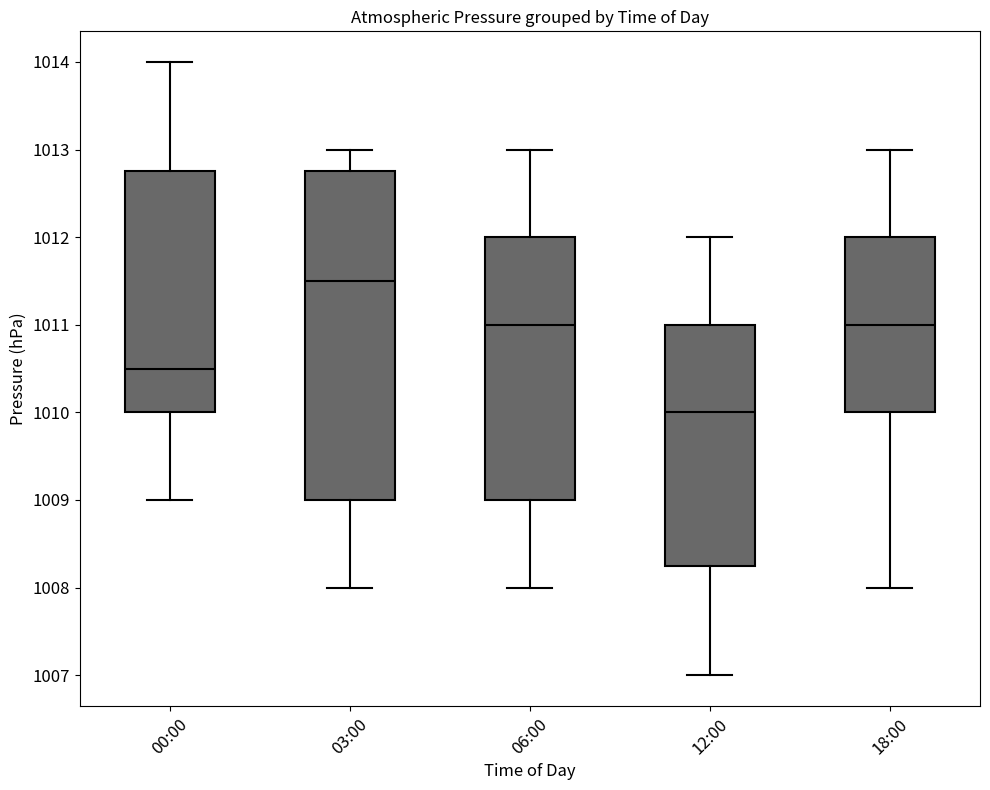

Reading left to right, transcribe this box plot: for each box, give where its median line is, the range the box spans, and where its two whiskers end, as read against the y-axis. The values are not printed on the chart, so give them approximately, as read against the axis.

00:00: median 1010.5, box 1010.0 to 1012.8, whiskers 1009.0 to 1014.0
03:00: median 1011.5, box 1009.0 to 1012.8, whiskers 1008.0 to 1013.0
06:00: median 1011.0, box 1009.0 to 1012.0, whiskers 1008.0 to 1013.0
12:00: median 1010.0, box 1008.3 to 1011.0, whiskers 1007.0 to 1012.0
18:00: median 1011.0, box 1010.0 to 1012.0, whiskers 1008.0 to 1013.0